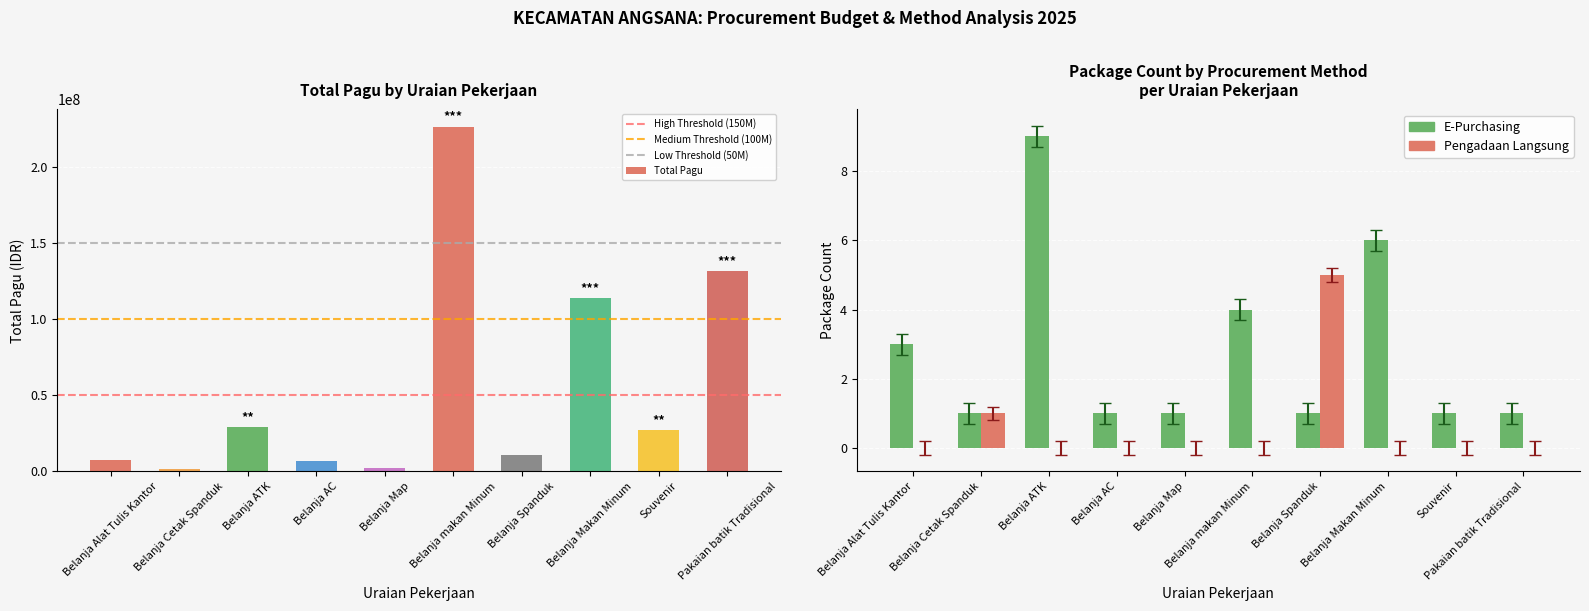

The chart shows a value of 7295600 at Belanja Alat Tulis Kantor. True or false?

True